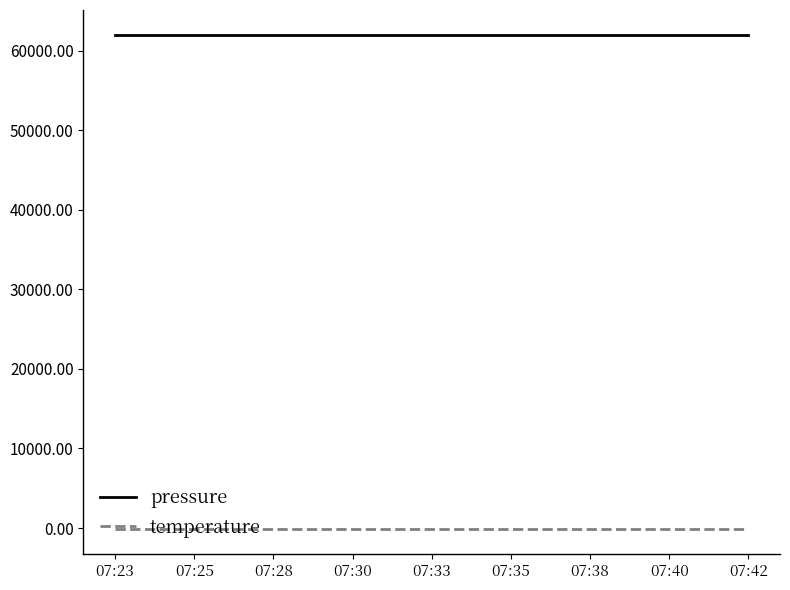

Which series has the largest total across all categories?

pressure